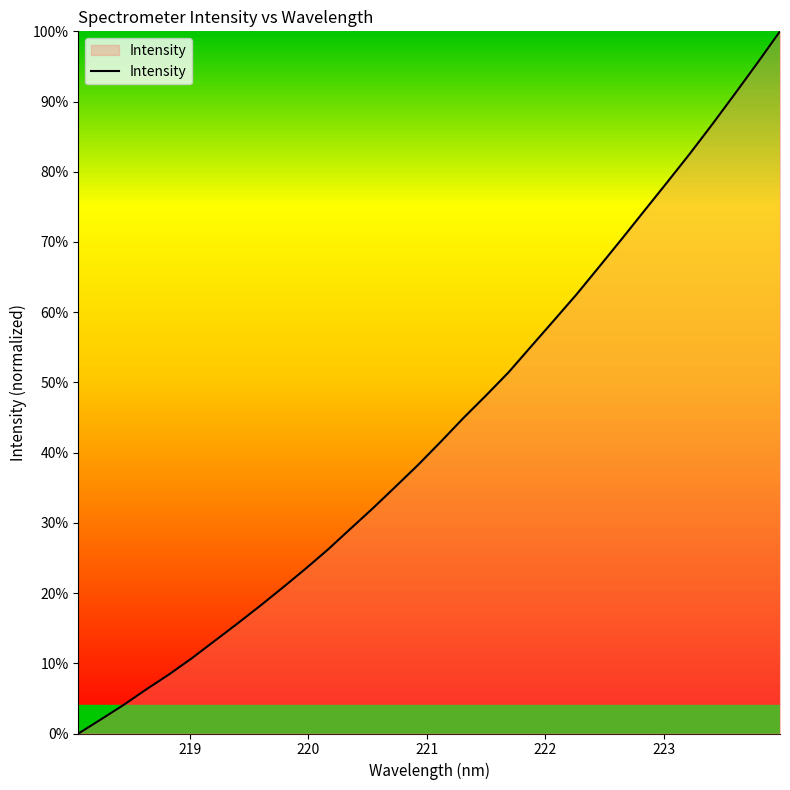

What is the difference between the maximum and minimum values?

100.0